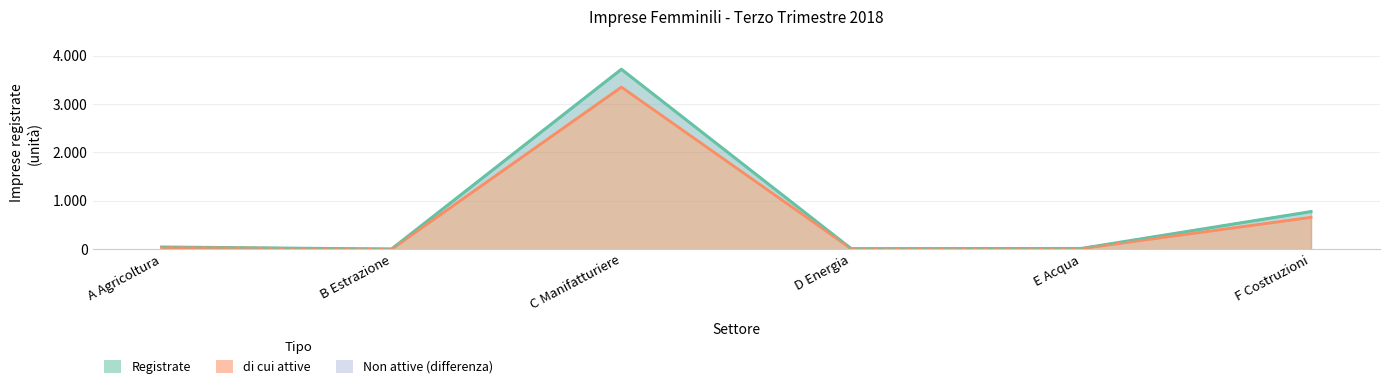

Reading left to right, transcribe all the data shown in this chart.

Registrate: A Agricoltura=45	B Estrazione=3	C Manifatturiere=3721	D Energia=10	E Acqua=15	F Costruzioni=778
di cui attive lower: A Agricoltura=36	B Estrazione=1	C Manifatturiere=3352	D Energia=9	E Acqua=13	F Costruzioni=659
di cui attive upper: A Agricoltura=45	B Estrazione=3	C Manifatturiere=3721	D Energia=10	E Acqua=15	F Costruzioni=778